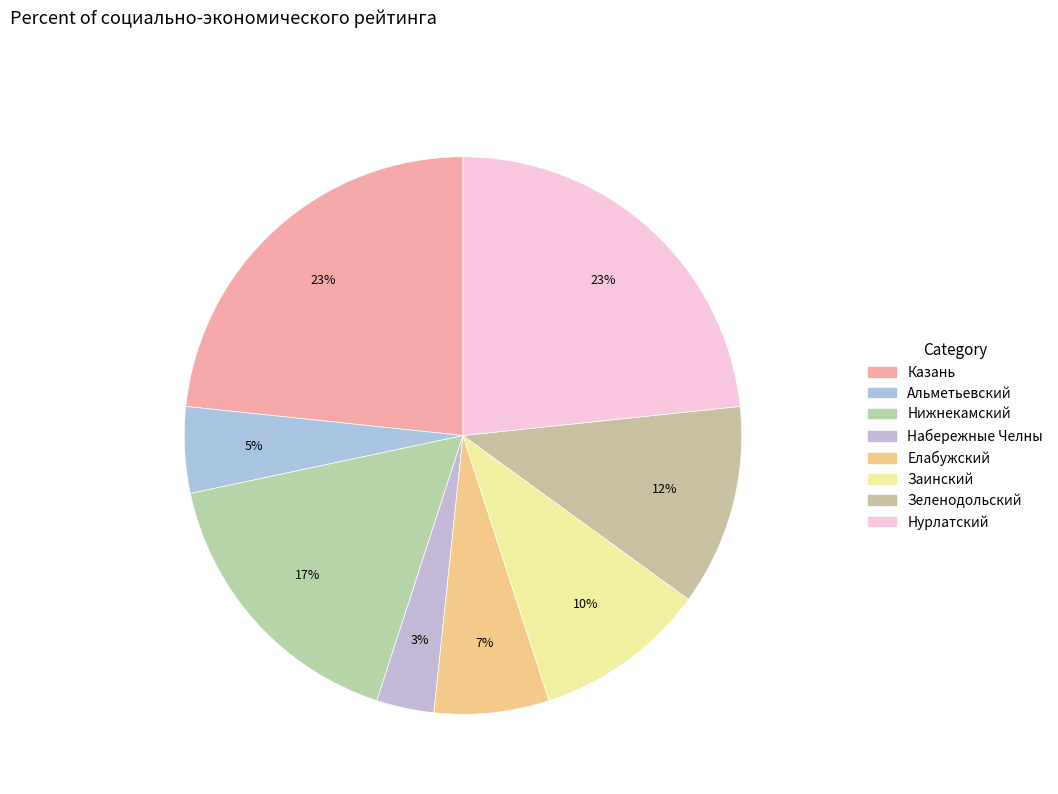

How many slices are in this pie chart?

8